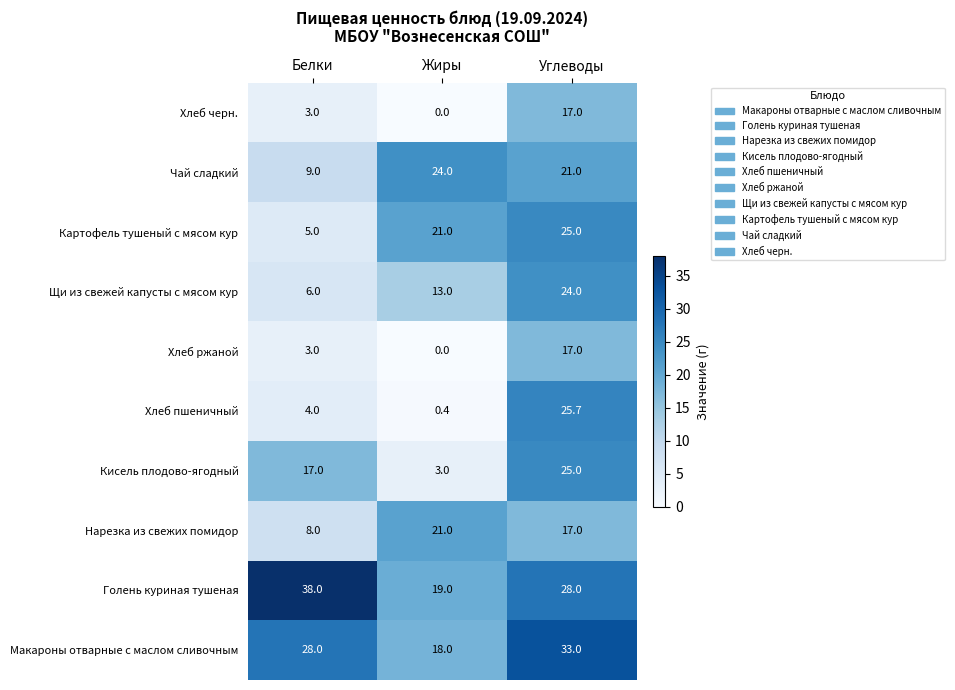

Is it true that Голень куриная тушеная equals 64.1 at Белки?

False